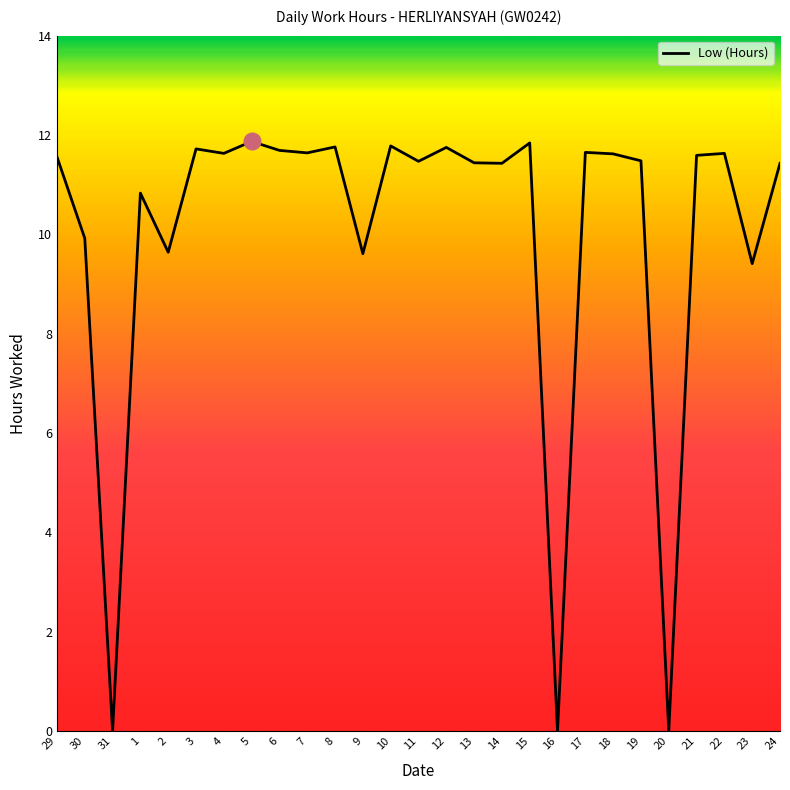

What position from the left is 4?

7